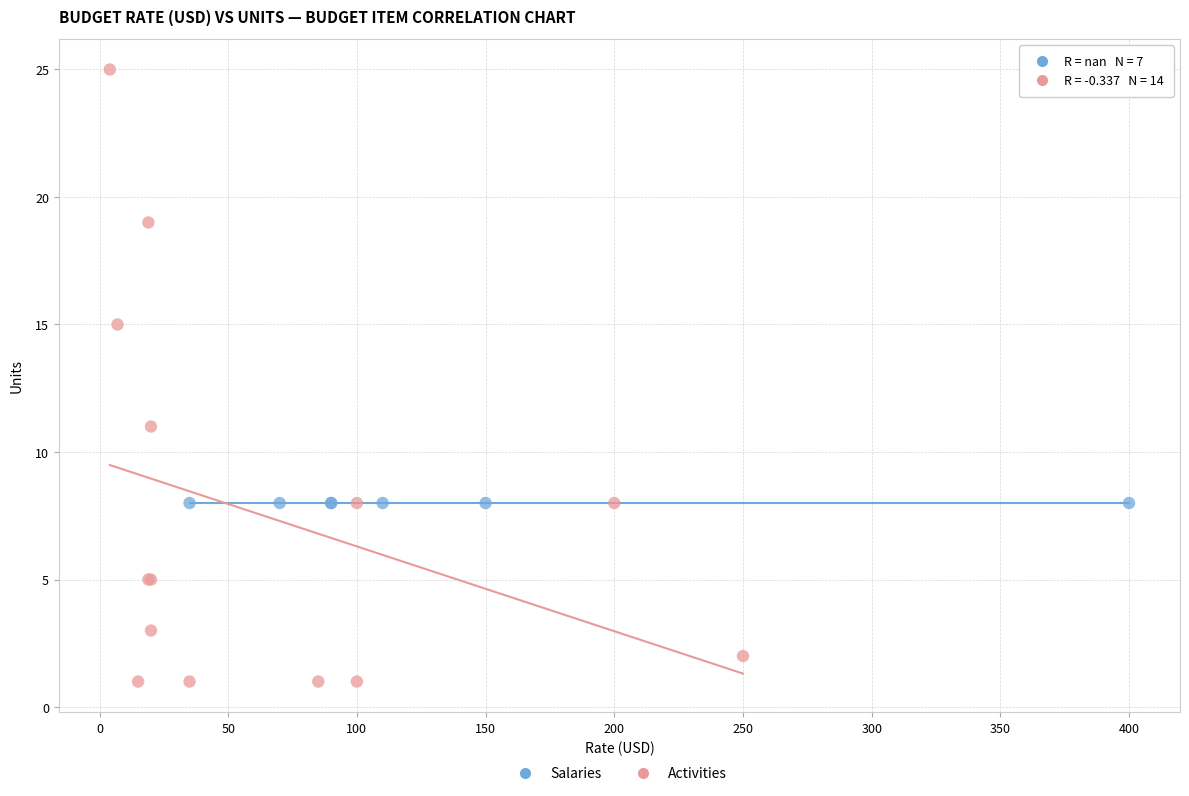

Which series reaches the minimum Y coordinate?

Activities